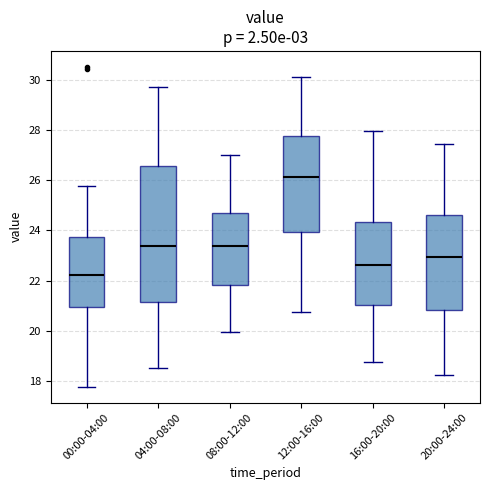

Reading left to right, transcribe this box plot: for each box, give where its median line is, the range the box spans, and where its two whiskers end, as read against the y-axis. The values are not printed on the chart, so give them approximately, as read against the axis.

00:00-04:00: median 22.2, box 21.0 to 23.8, whiskers 17.8 to 25.8
04:00-08:00: median 23.4, box 21.2 to 26.6, whiskers 18.6 to 29.8
08:00-12:00: median 23.4, box 21.8 to 24.8, whiskers 20.0 to 27.0
12:00-16:00: median 26.2, box 24.0 to 27.8, whiskers 20.8 to 30.2
16:00-20:00: median 22.6, box 21.0 to 24.4, whiskers 18.8 to 28.0
20:00-24:00: median 23.0, box 20.8 to 24.6, whiskers 18.2 to 27.4